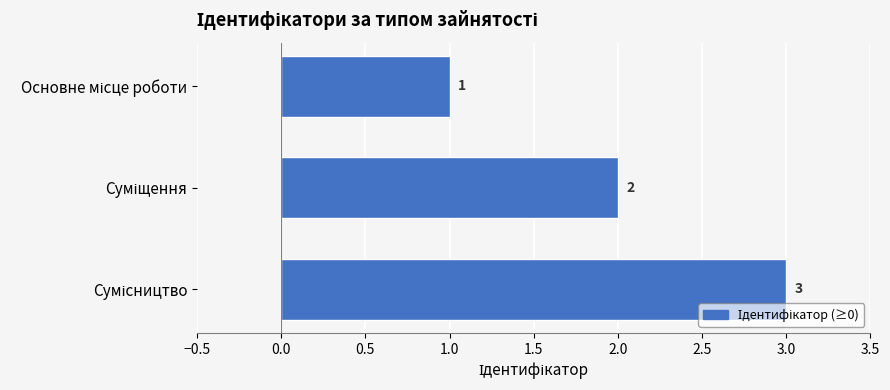

What is the greatest value displayed?

3